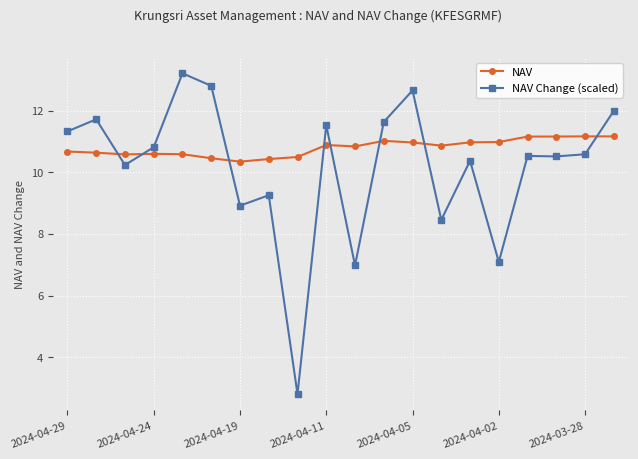

How many intersections are there between NAV Change (scaled) and NAV?

8